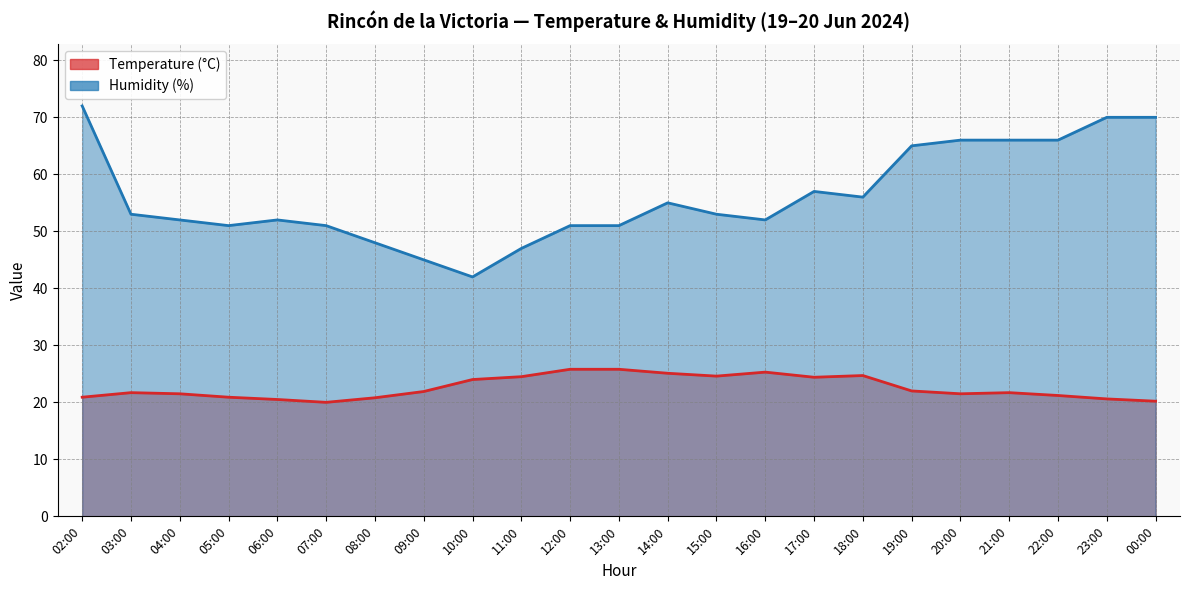

What is the average value of the Humidity (%) series?

56.1